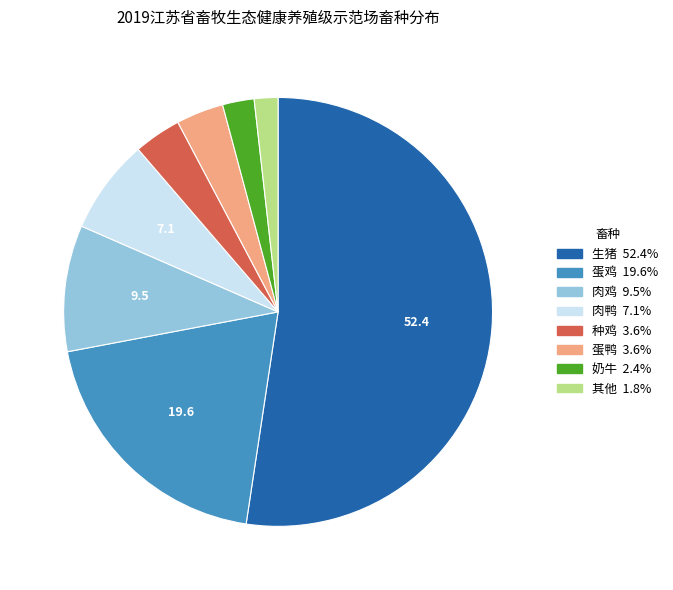

Is there a majority slice in this chart?

Yes